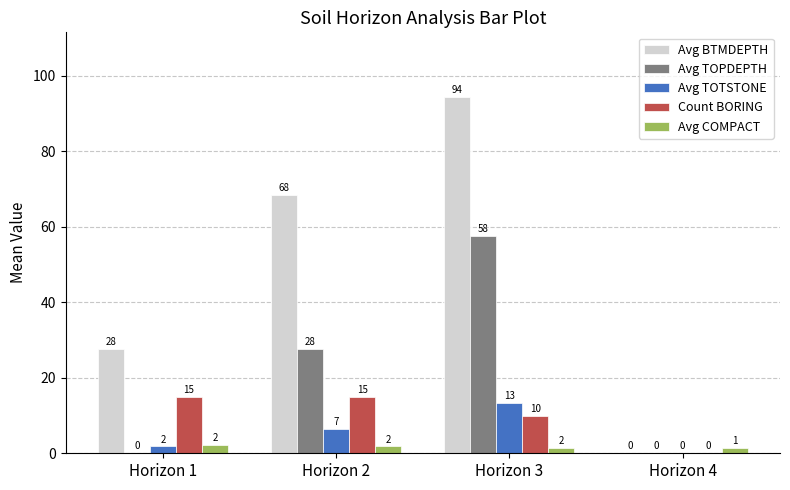

What are all the series names shown in the legend?

Avg BTMDEPTH, Avg TOPDEPTH, Avg TOTSTONE, Count BORING, Avg COMPACT